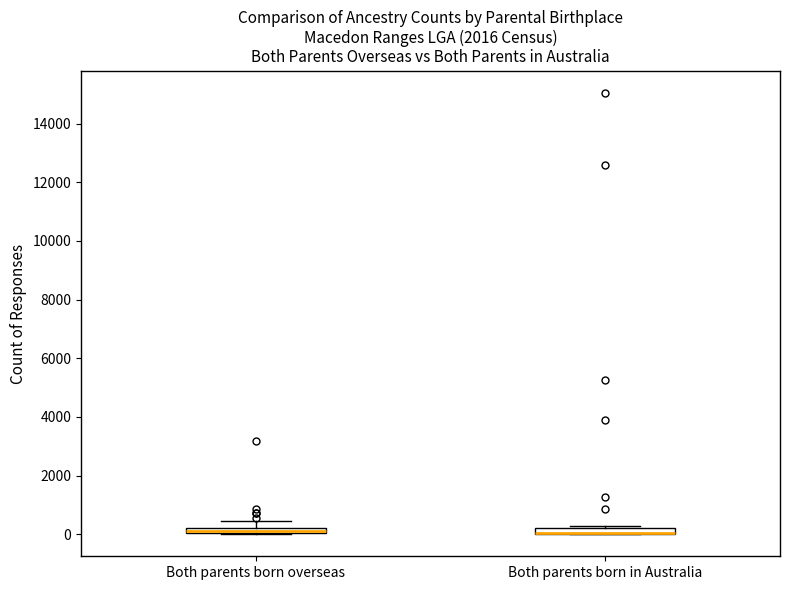

Where is the upper edge of the box for Both parents born in Australia on the y-axis? The values are not printed on the chart, so give them approximately, as read against the axis.

200